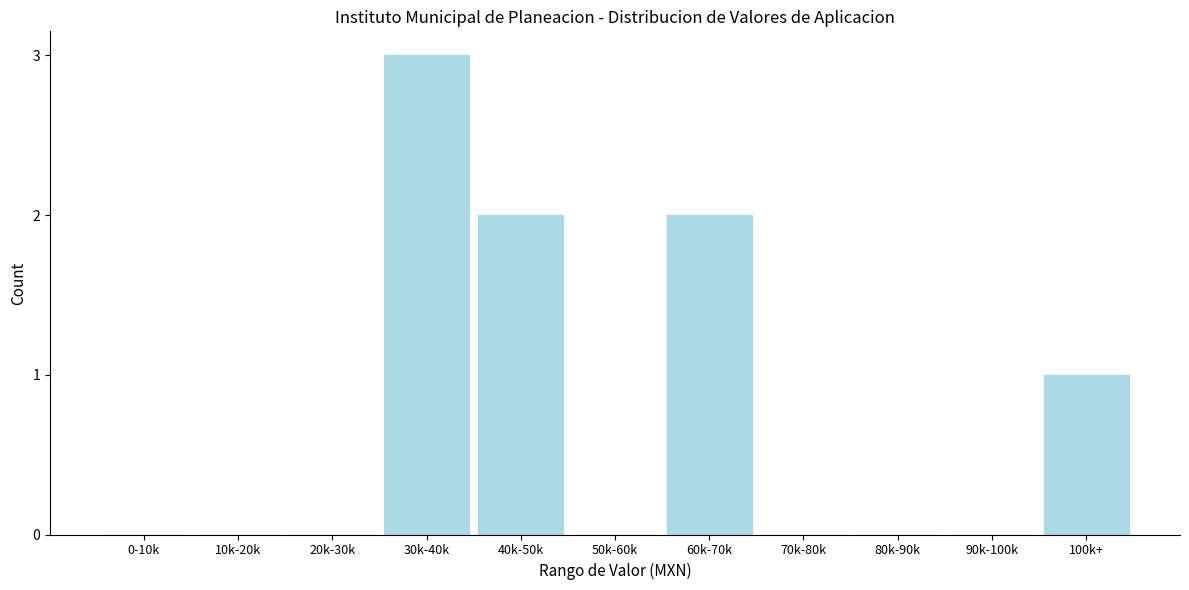

Reading left to right, transcribe all the data shown in this chart.

0-10k=0	10k-20k=0	20k-30k=0	30k-40k=3	40k-50k=2	50k-60k=0	60k-70k=2	70k-80k=0	80k-90k=0	90k-100k=0	100k+=1